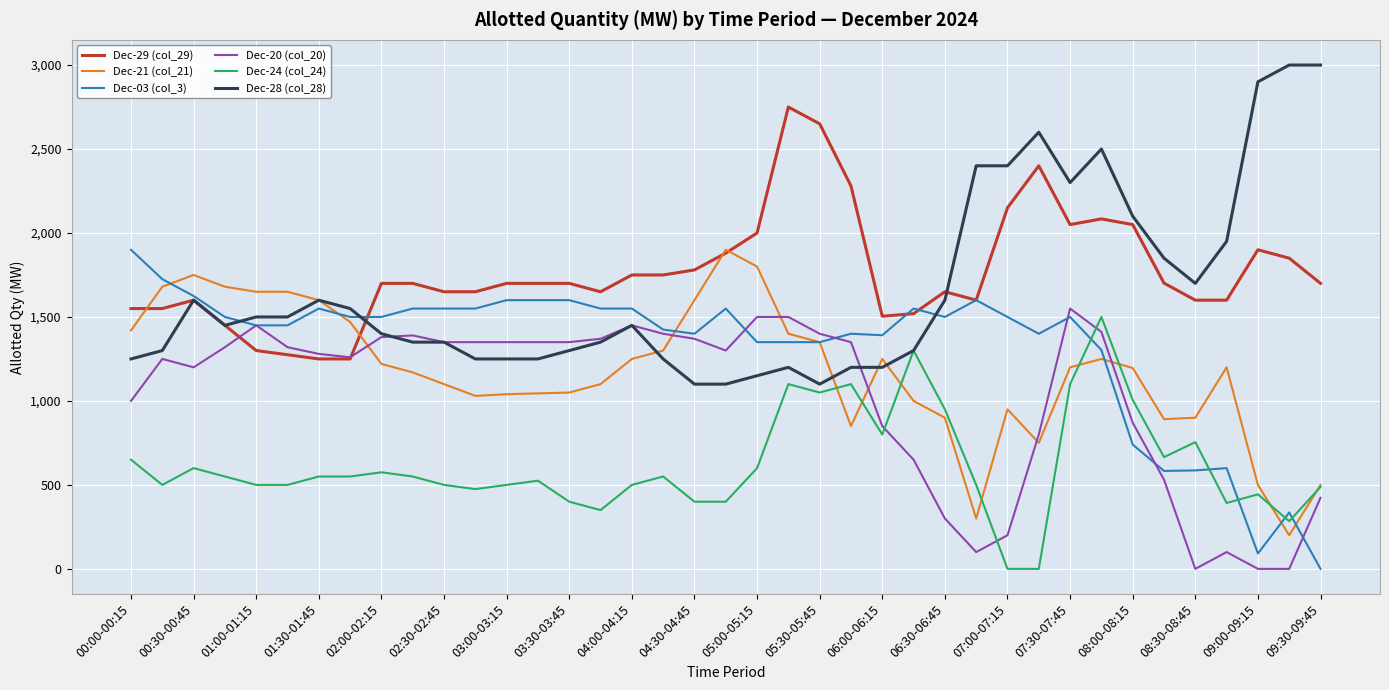

What is the maximum value for Dec-20 (col_20)?

1550.0